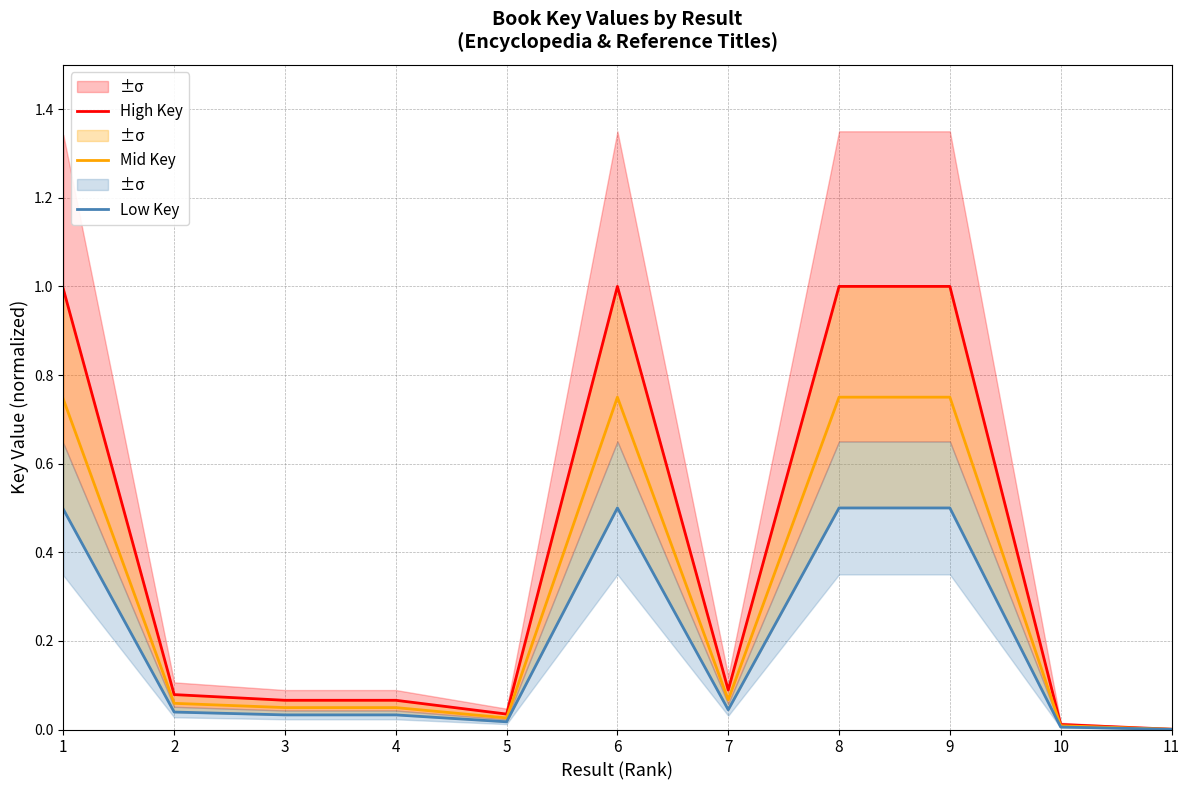

At which category is the sum across all series the highest?

8